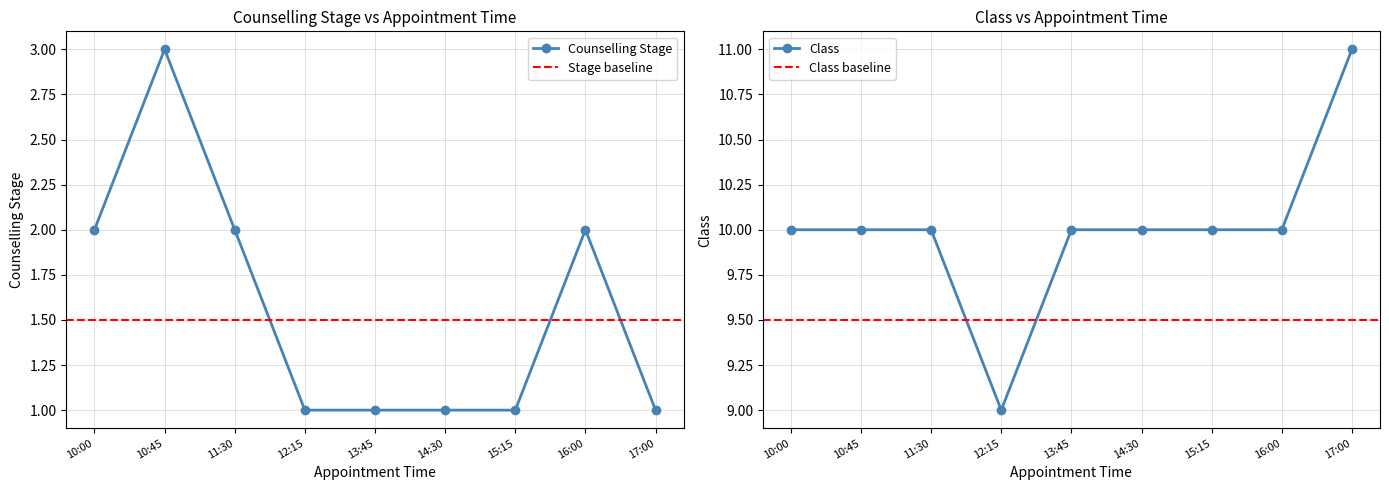

True or false: Counselling Stage has a value of 2 at 16:00.

True